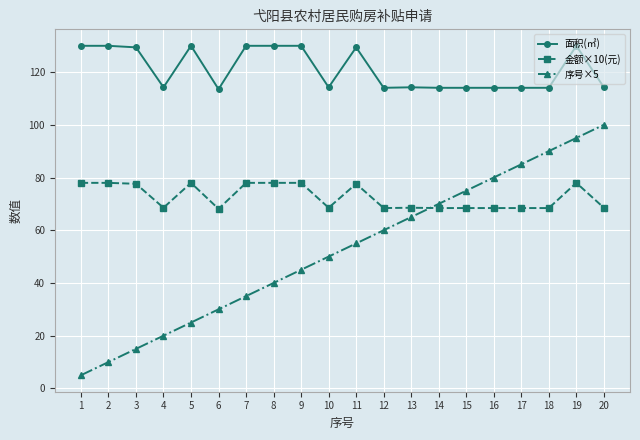

What is the lowest value of the 金额×10(元) series?

68.1